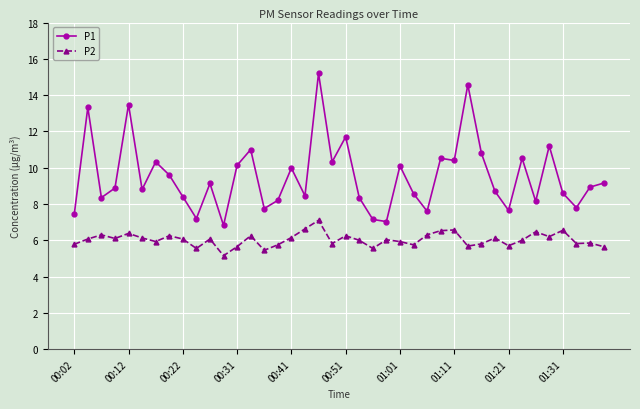

List the series in order of their peak value, lowest first.

P2, P1